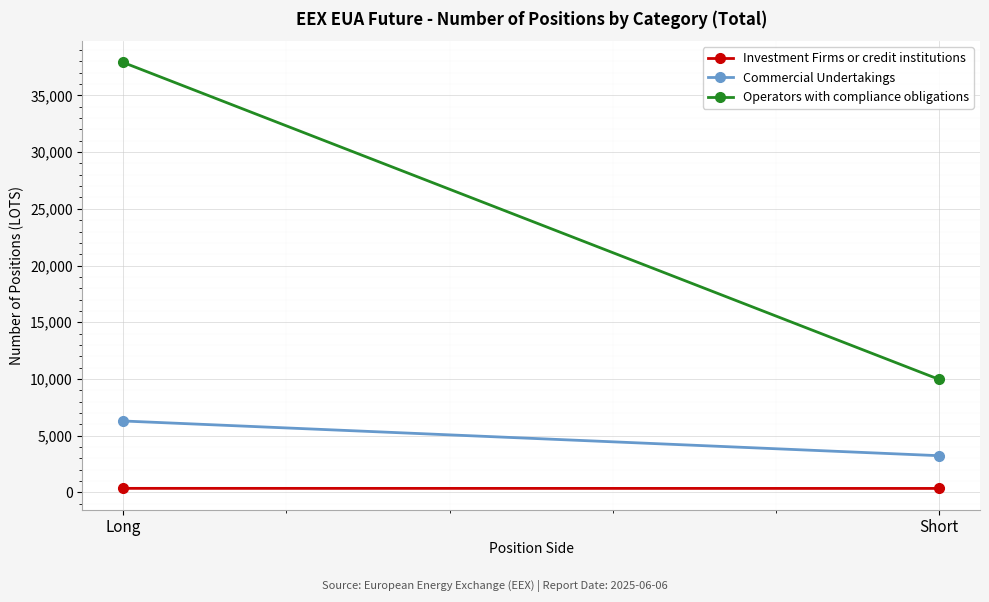

Reading left to right, what are all the values shown in this chart?

Investment Firms or credit institutions: Long=355.0	Short=349.0
Commercial Undertakings: Long=6295.0	Short=3234.0
Operators with compliance obligations: Long=37904.0	Short=9957.0